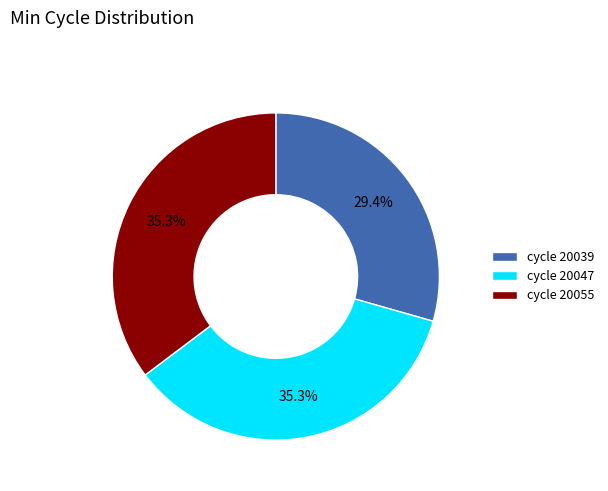

What is the smallest slice in the pie chart?

cycle 20039